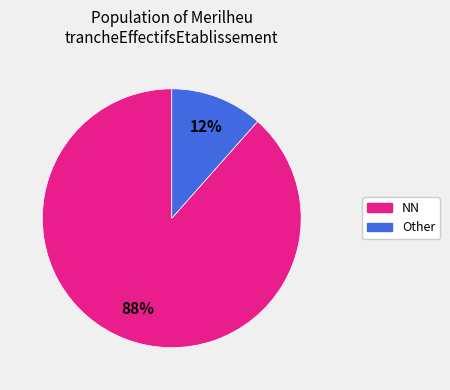

Which category has the biggest portion of the pie?

NN